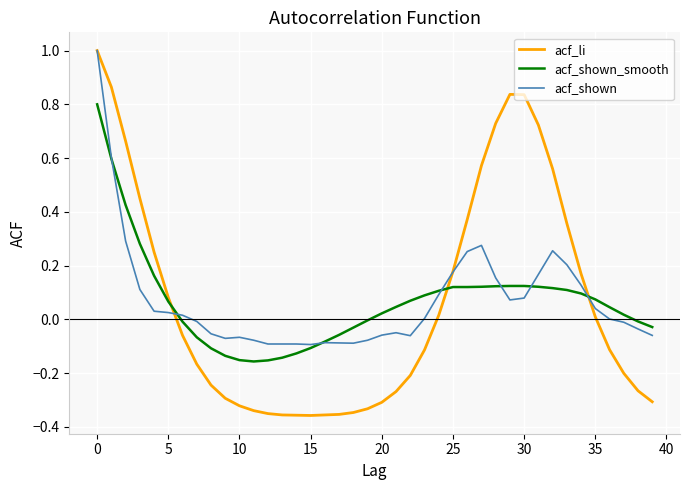

How many lines are shown in the chart?

3